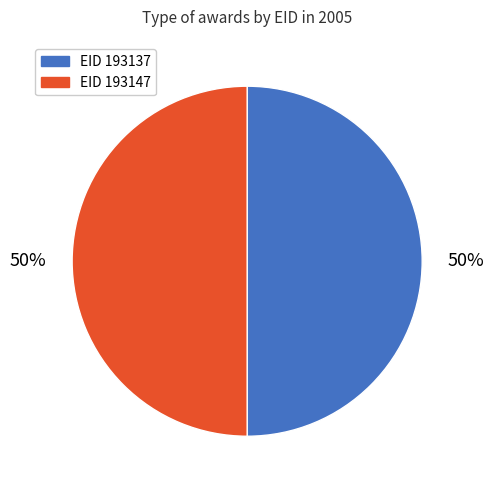

To the nearest percent, what is the average slice percentage?

50%